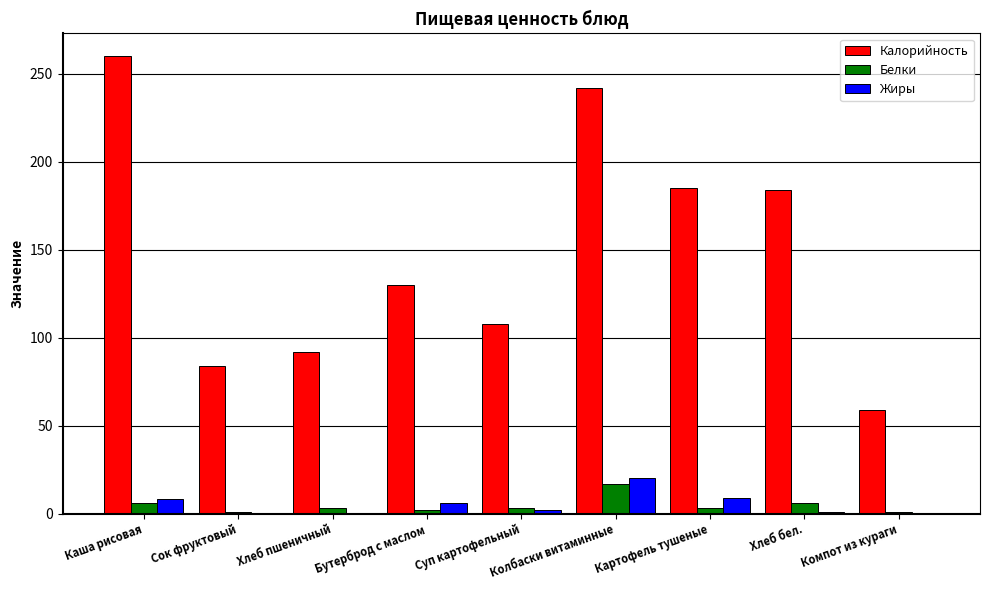

Between Каша рисовая and Хлеб бел., which series saw the biggest shift?

Калорийность